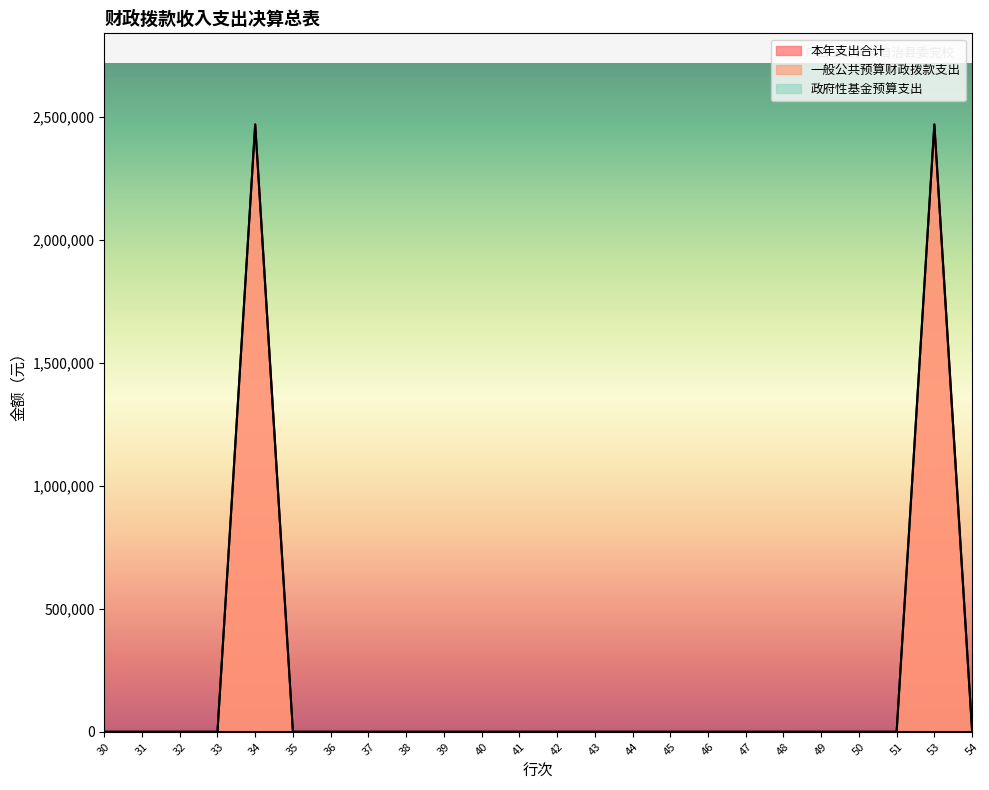

True or false: 一般公共预算财政拨款支出 has more than 0 points higher than both neighbors.

True